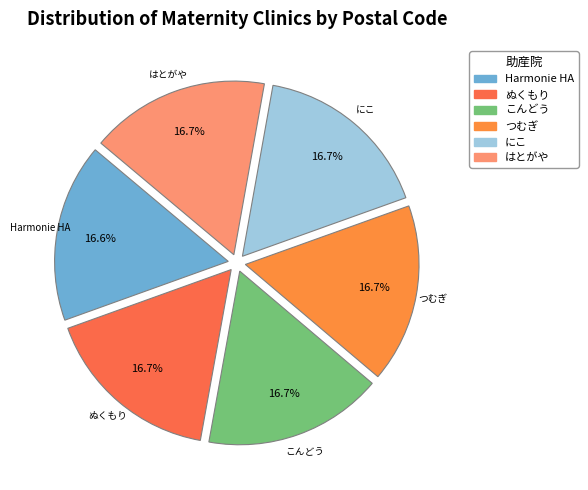

Does any single category account for the majority?

No